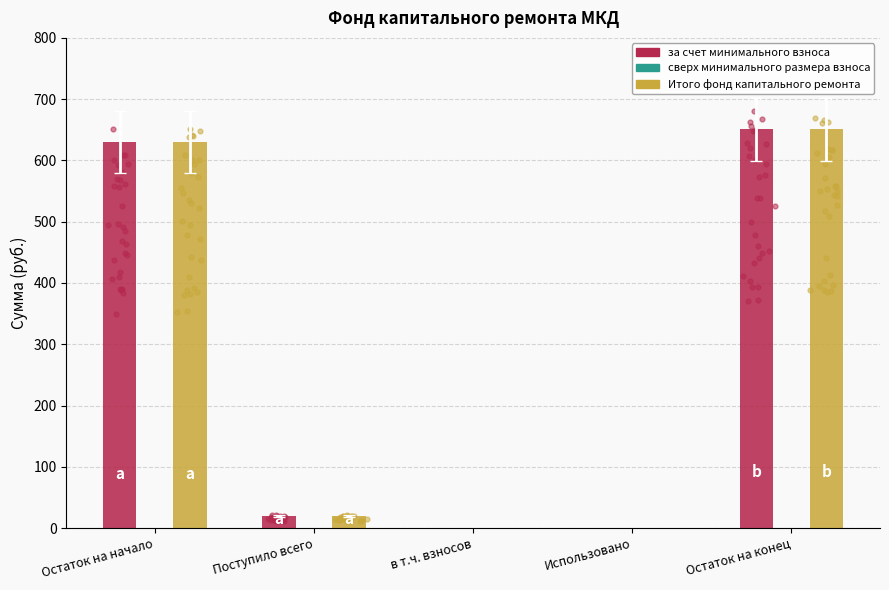

Which series reaches the maximum Y coordinate?

за счет минимального взноса